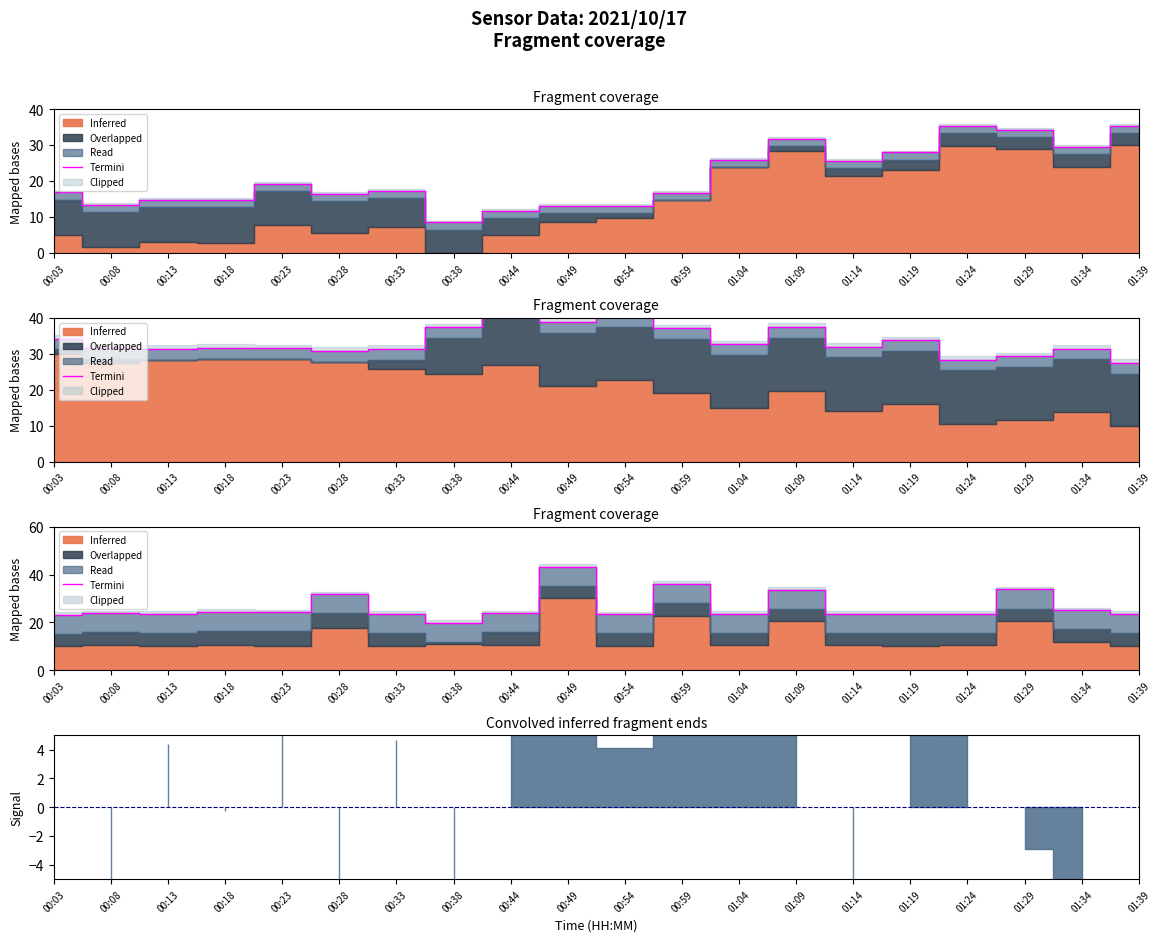

At which label is the value closest to 31?

00:28